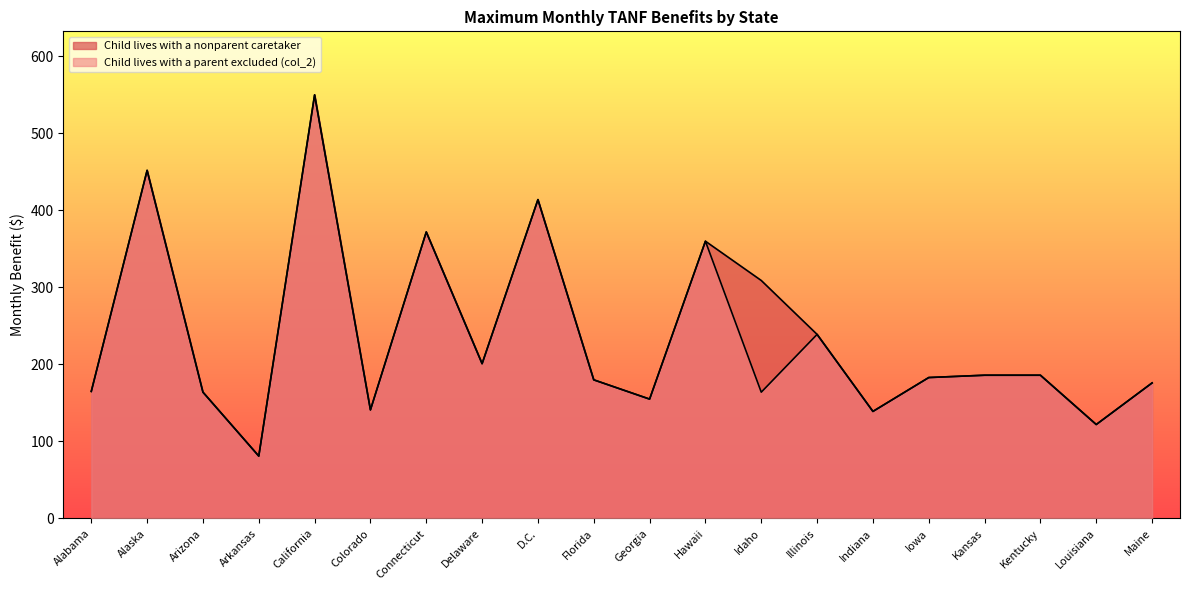

Which category has the lowest value in the Child lives with a nonparent caretaker series?

Arkansas